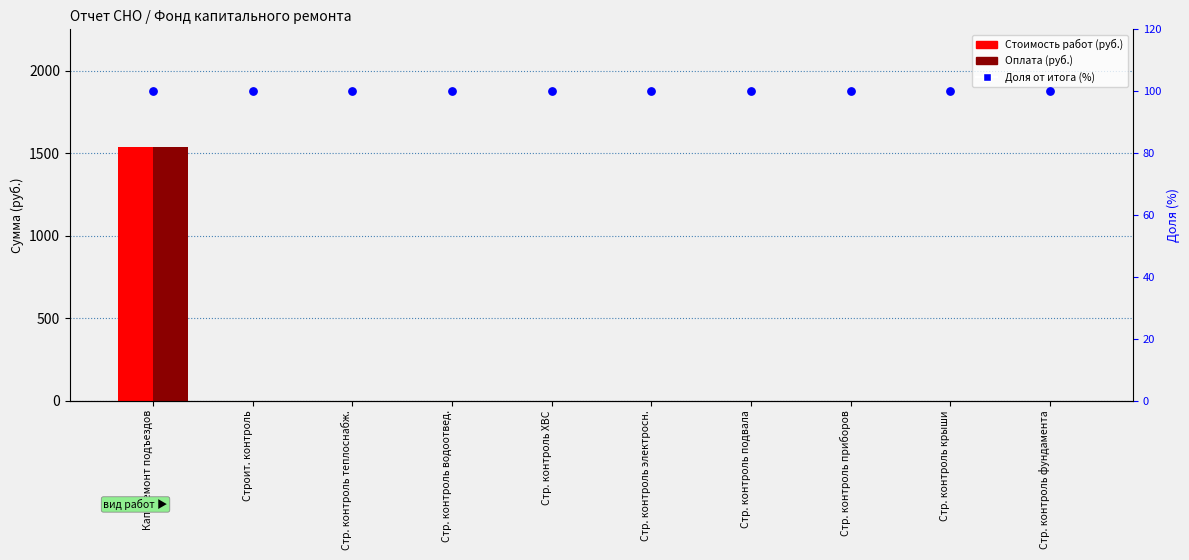

At how many categories does at least one series exceed 1264?

1